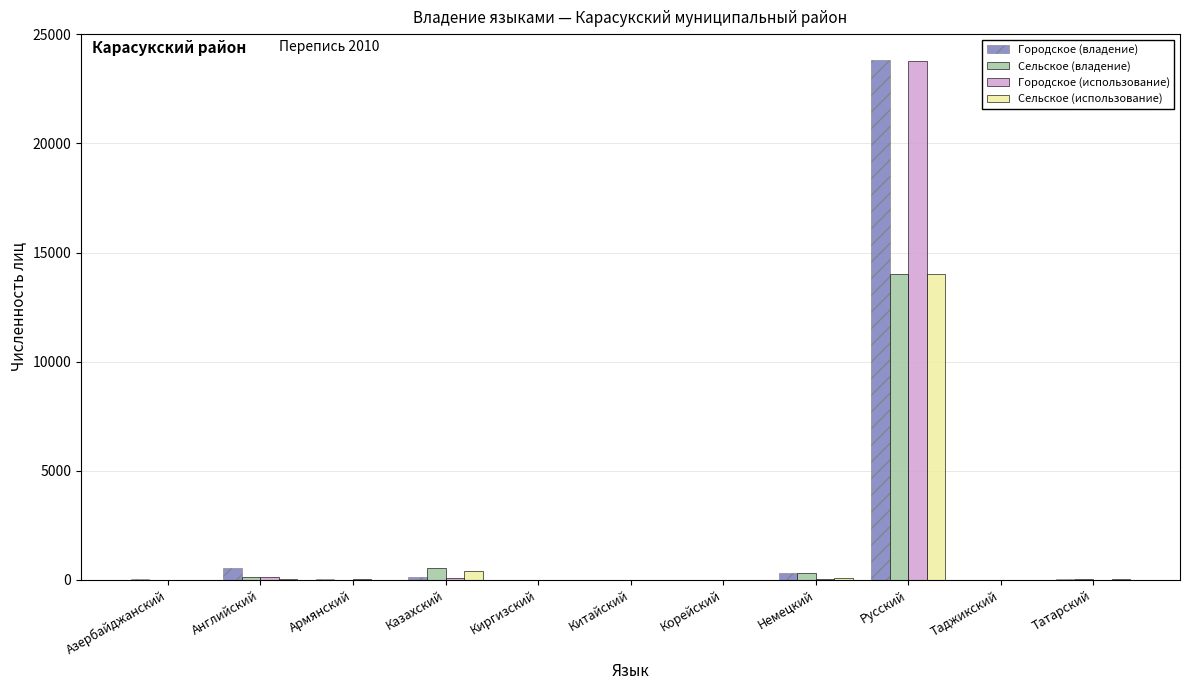

At which label is Сельское (владение) closest to 7014?

Казахский